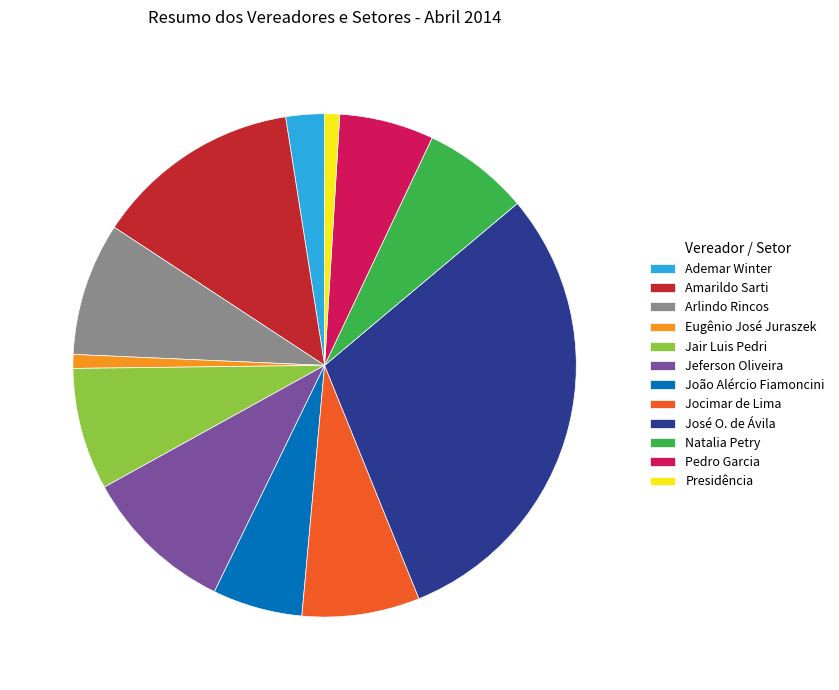

Is it true that Jair Luis Pedri is 21% of the pie?

False